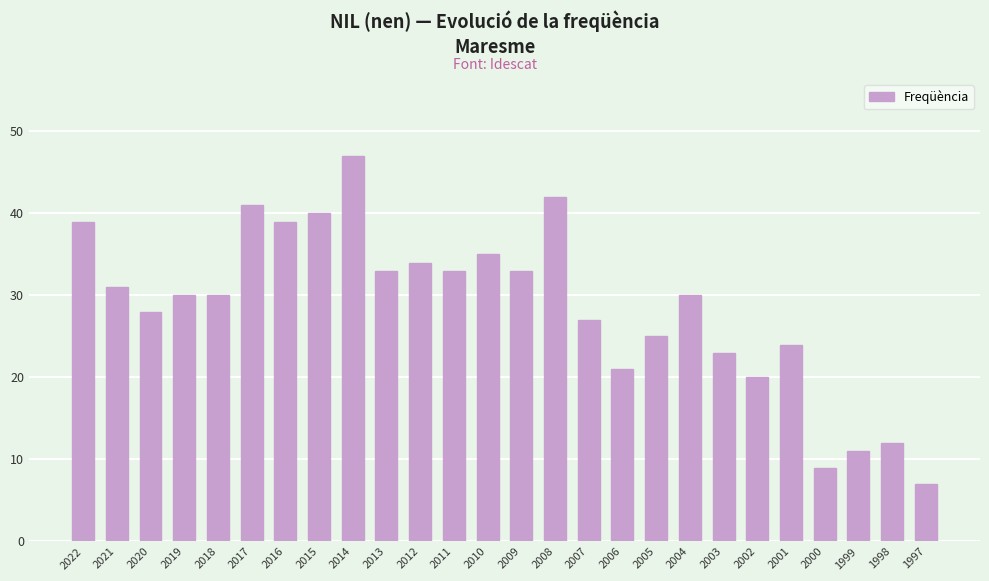

What is the sum of all values?

744